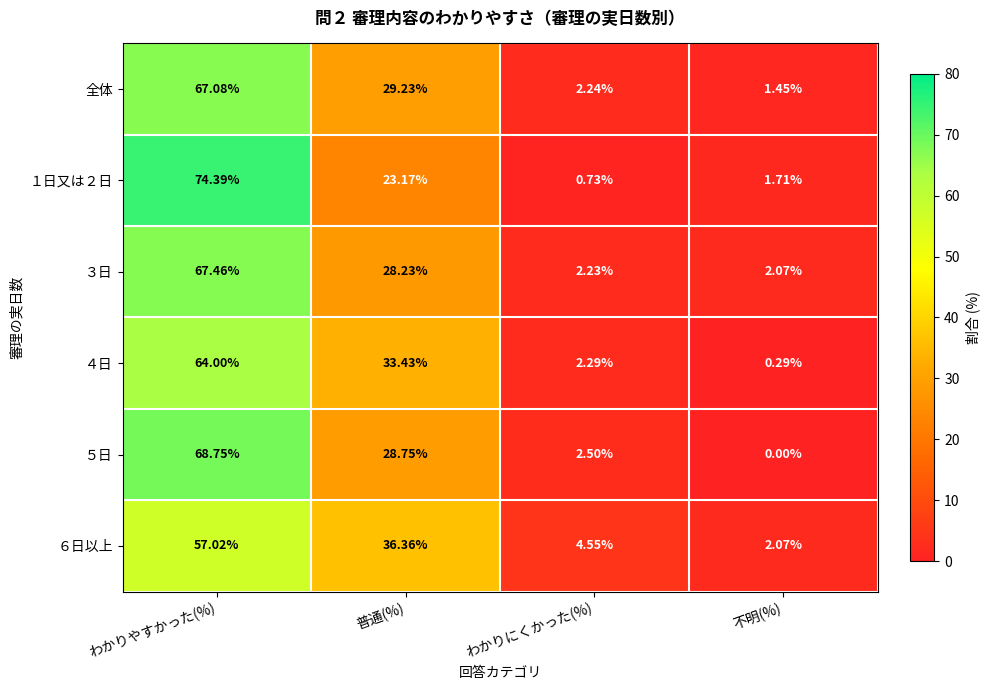

At which label does ３日 first exceed 28?

わかりやすかった(%)